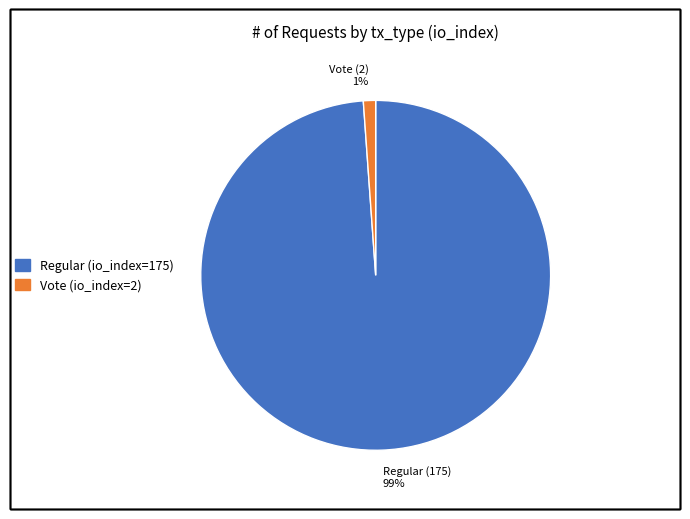

Is there a majority slice in this chart?

Yes